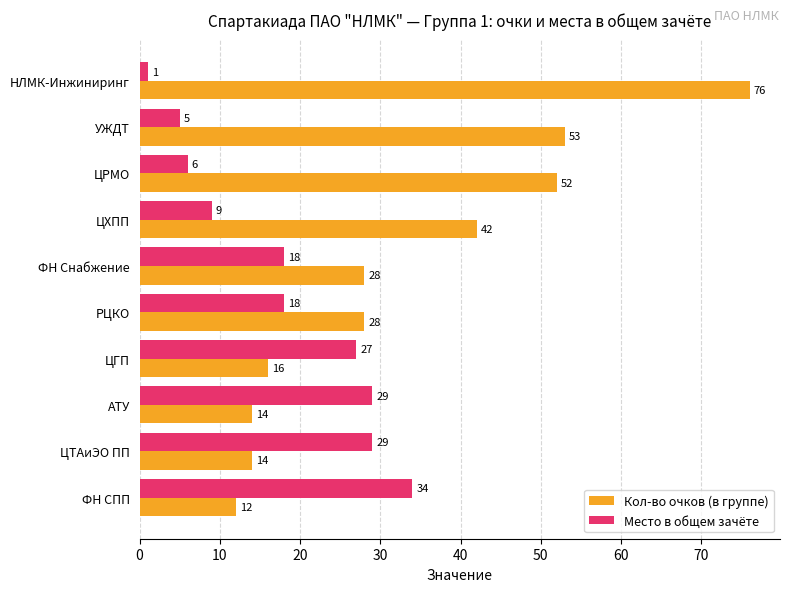

Rank the series at АТУ from highest to lowest value.

Место в общем зачёте, Кол-во очков (в группе)